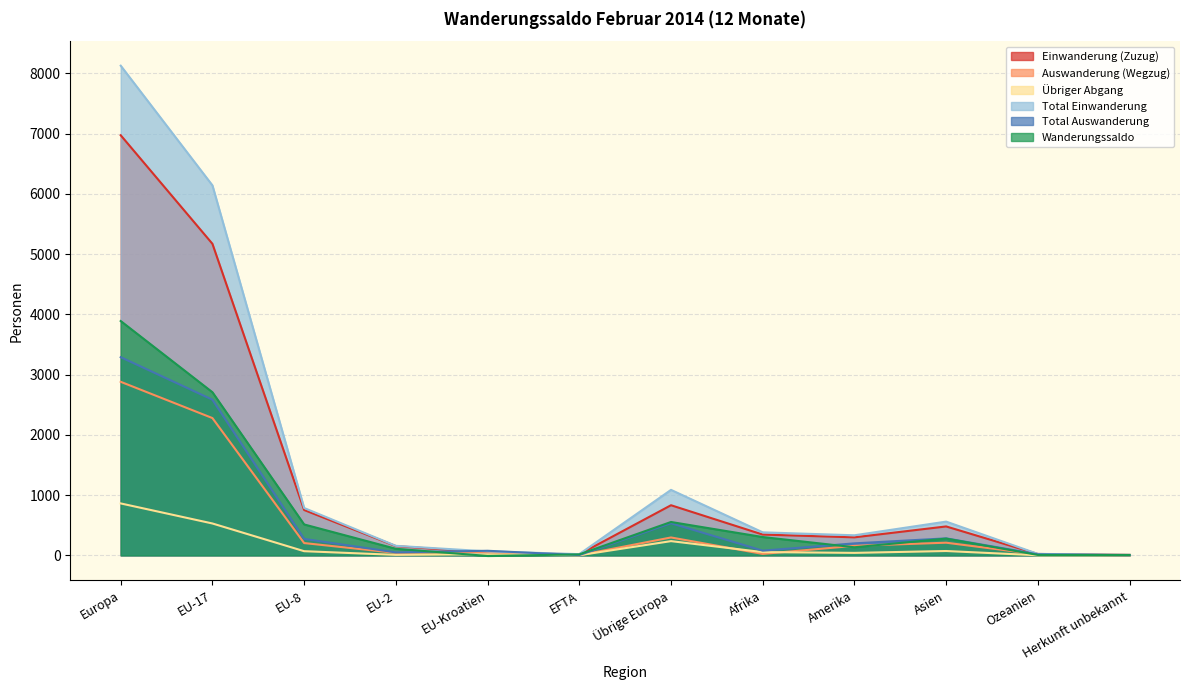

At which label is Total Auswanderung closest to 1646?

EU-17